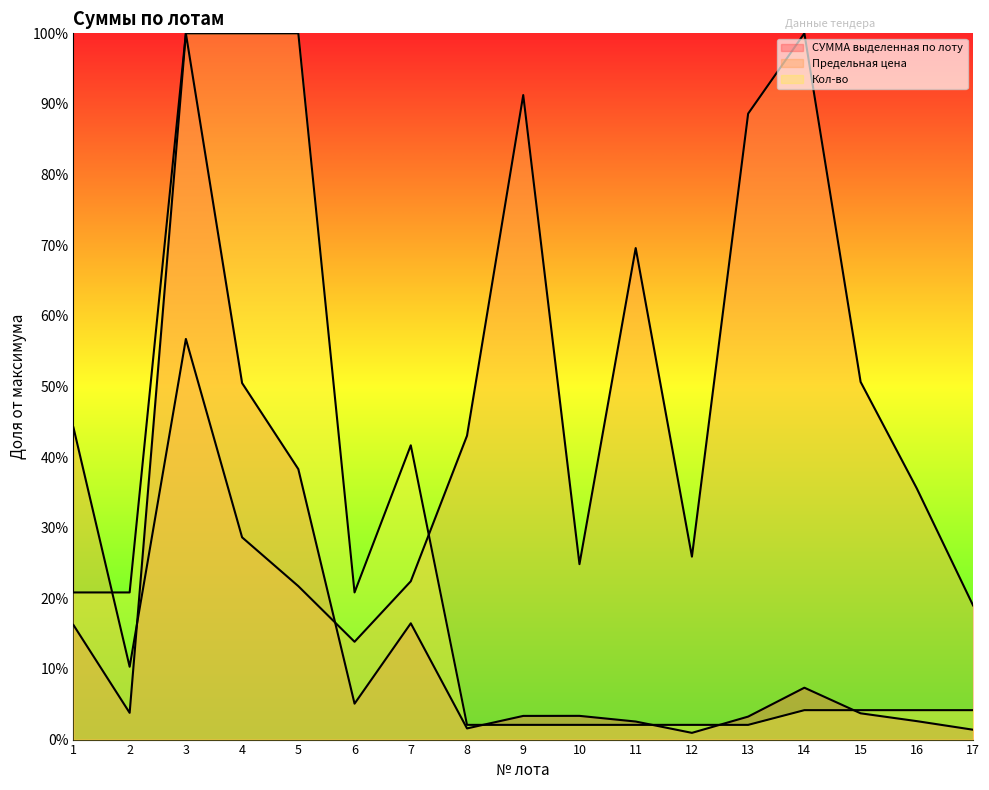

How many lines are shown in the chart?

3